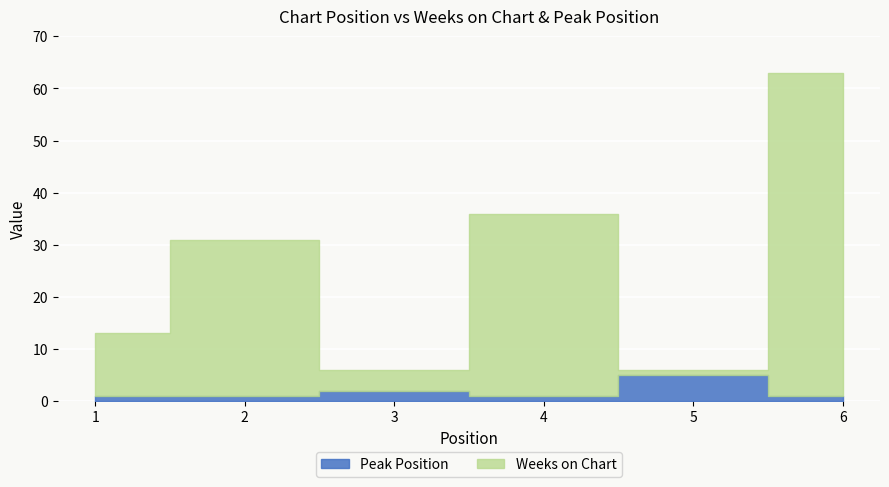

True or false: Peak Position has more than 0 points higher than both neighbors.

True